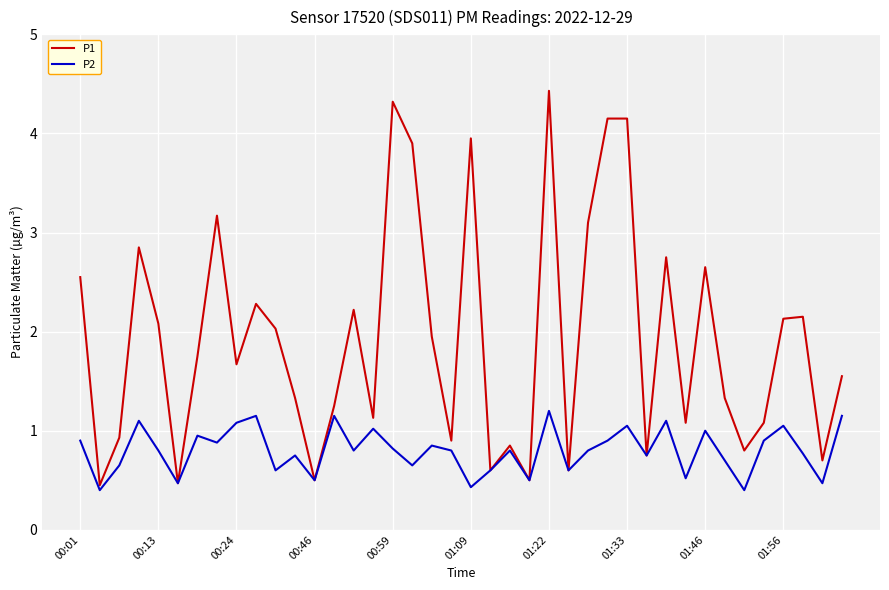

Which series has the largest total across all categories?

P1